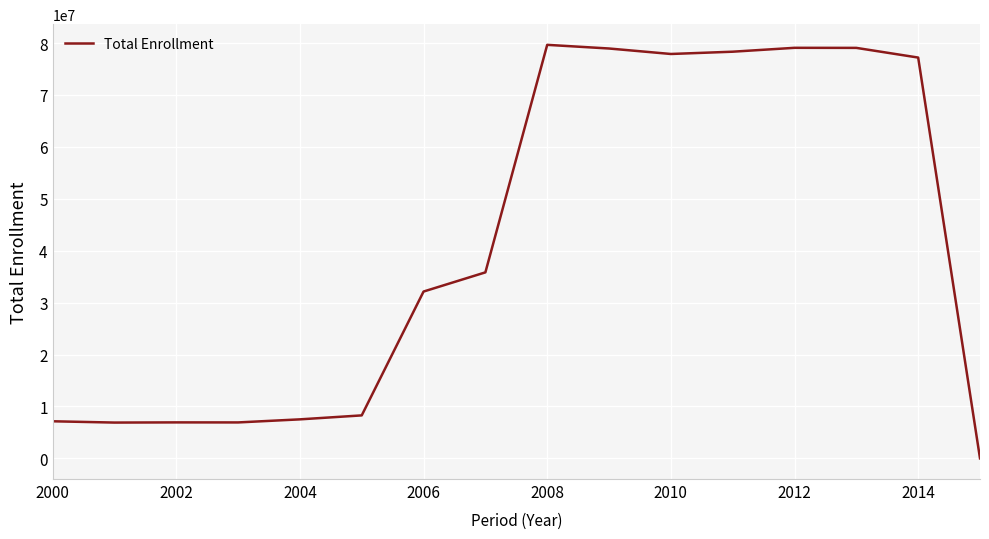

What is the difference between the maximum and minimum values?

79650823